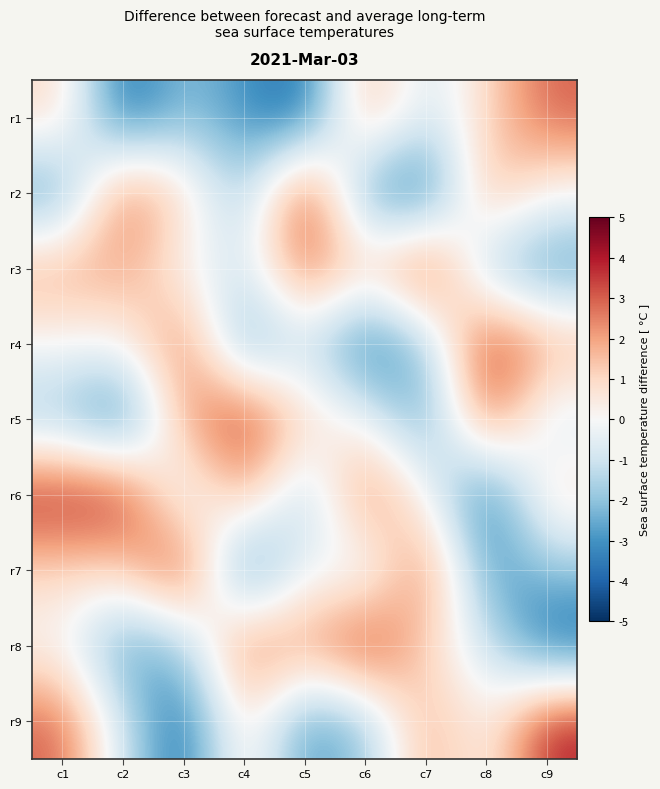

Between c2 and c5, which series saw the biggest shift?

r6